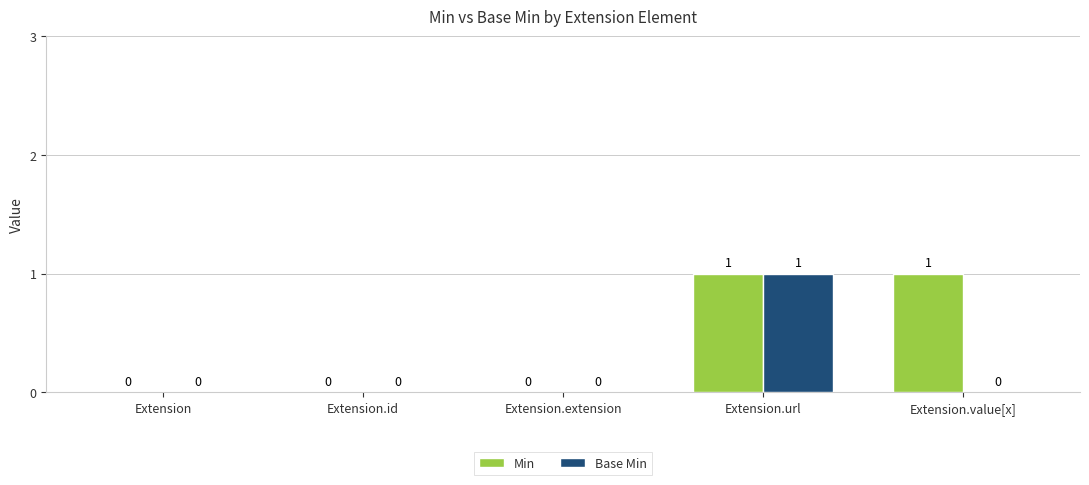

Reading left to right, transcribe all the data shown in this chart.

Min: 0	0	0	1	1
Base Min: 0	0	0	1	0